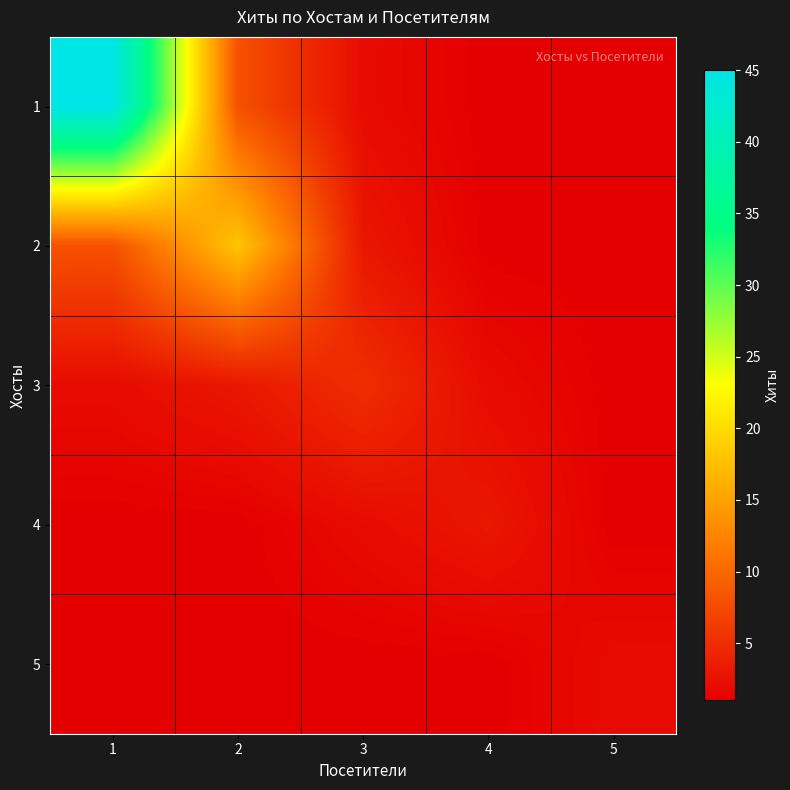

What is the smallest value displayed?

1